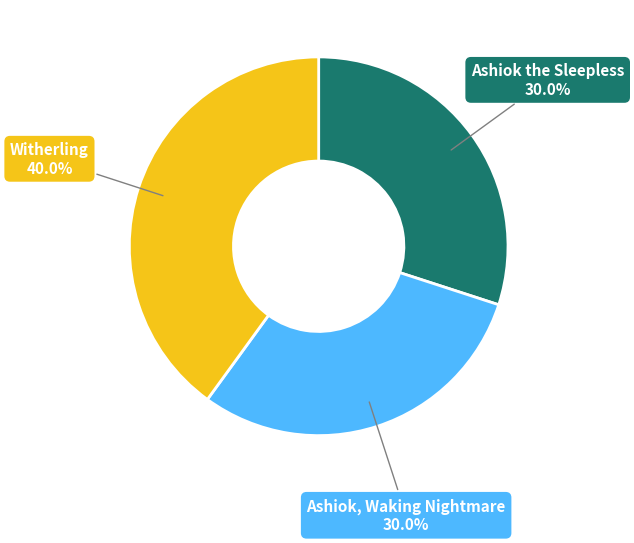

Does any single category account for the majority?

No